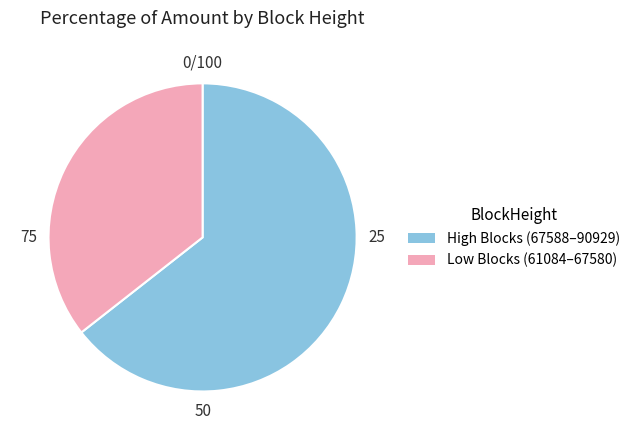

Approximately how many times larger is the value at High Blocks (67588–90929) compared to Low Blocks (61084–67580)?

1.8